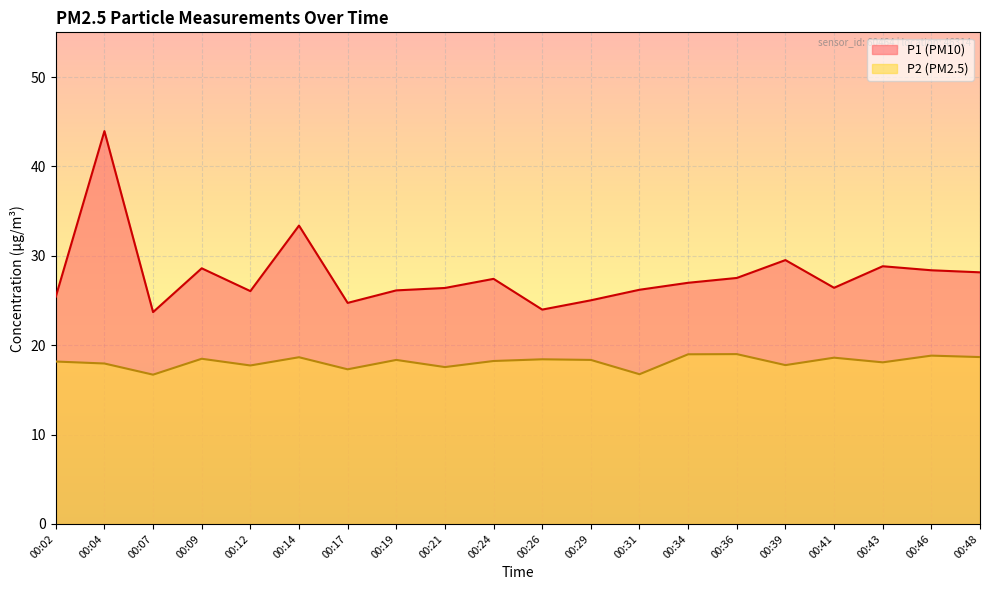

Reading left to right, list all the values displayed in this chart.

P1: 00:02=25.4	00:04=44.0	00:07=23.7	00:09=28.6	00:12=26.1	00:14=33.4	00:17=24.7	00:19=26.1	00:21=26.4	00:24=27.4	00:26=24.0	00:29=25.0	00:31=26.2	00:34=27.0	00:36=27.5	00:39=29.5	00:41=26.4	00:43=28.8	00:46=28.4	00:48=28.1
P2: 00:02=18.2	00:04=17.9	00:07=16.7	00:09=18.5	00:12=17.7	00:14=18.6	00:17=17.3	00:19=18.4	00:21=17.6	00:24=18.2	00:26=18.4	00:29=18.4	00:31=16.8	00:34=19.0	00:36=19.0	00:39=17.8	00:41=18.6	00:43=18.1	00:46=18.8	00:48=18.7